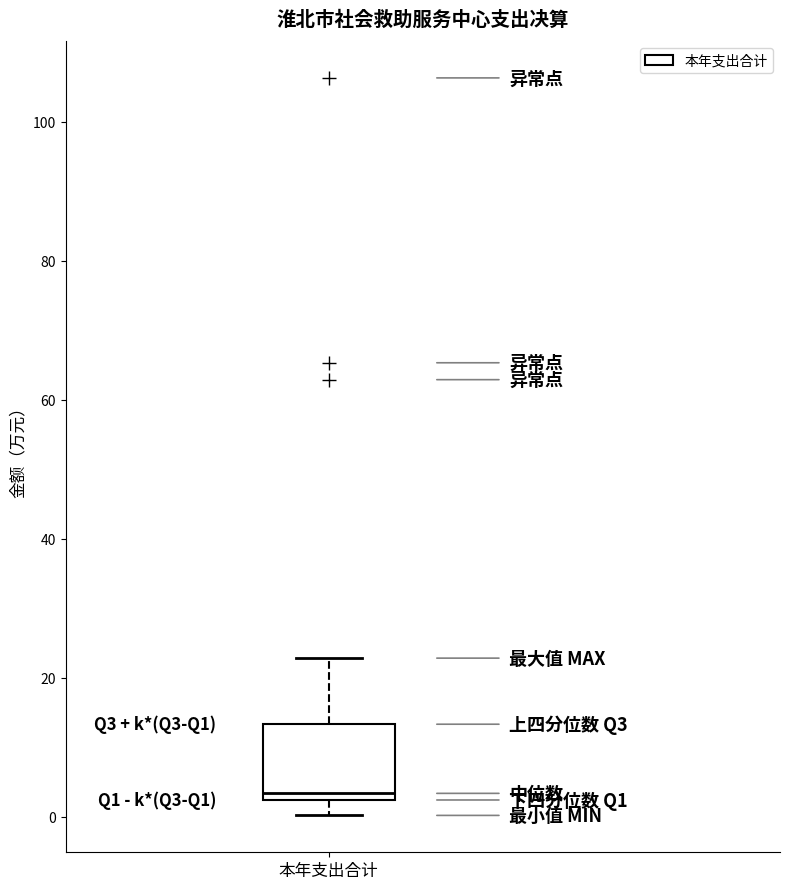

Where is the lower edge of the box for 本年支出合计 on the y-axis? The values are not printed on the chart, so give them approximately, as read against the axis.

2